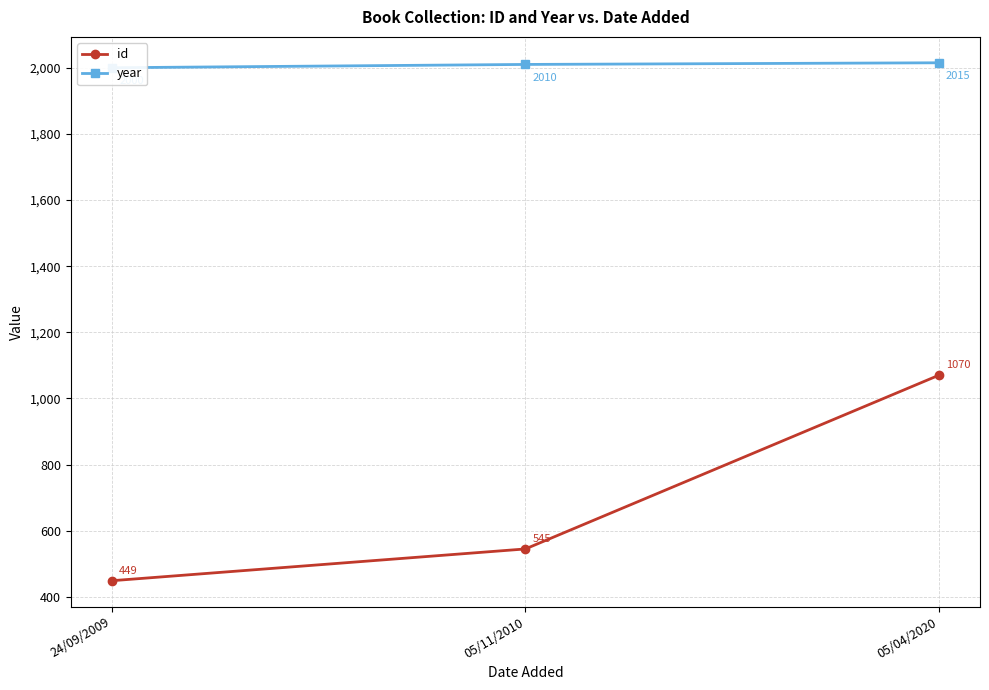

What is the label of the 1st point from the left?

24/09/2009